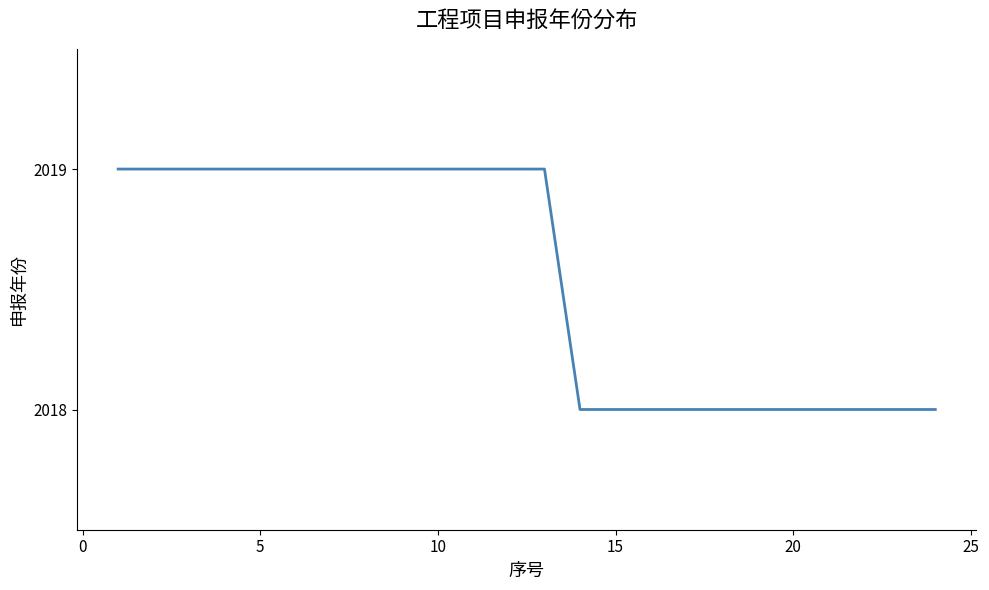

What is the maximum value shown in the chart?

2019